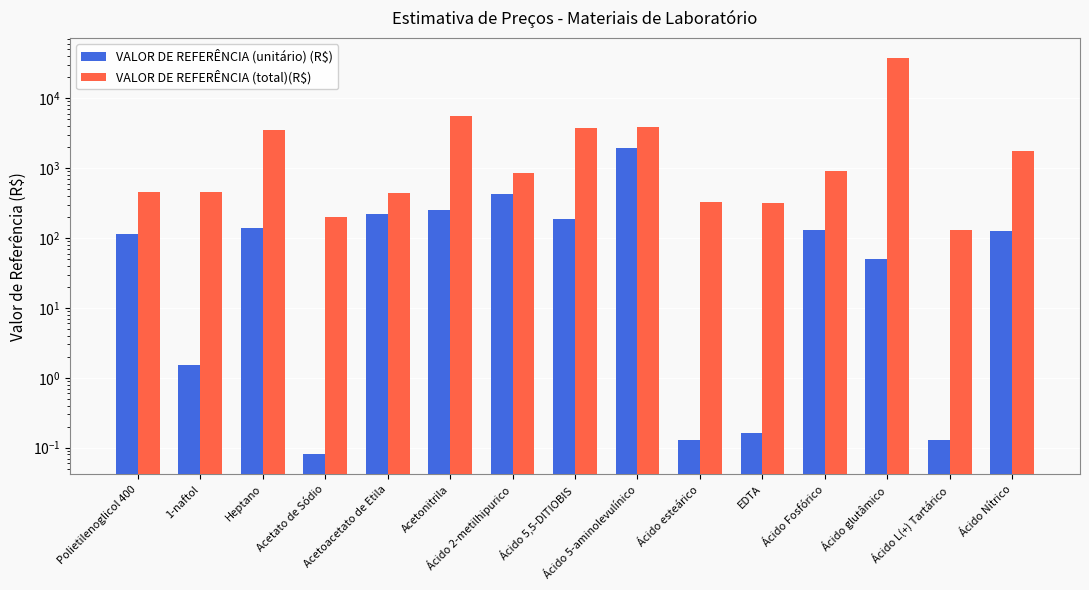

The VALOR DE REFERÊNCIA (total)(R$) series shows 37920.0 at Ácido glutâmico. True or false?

True